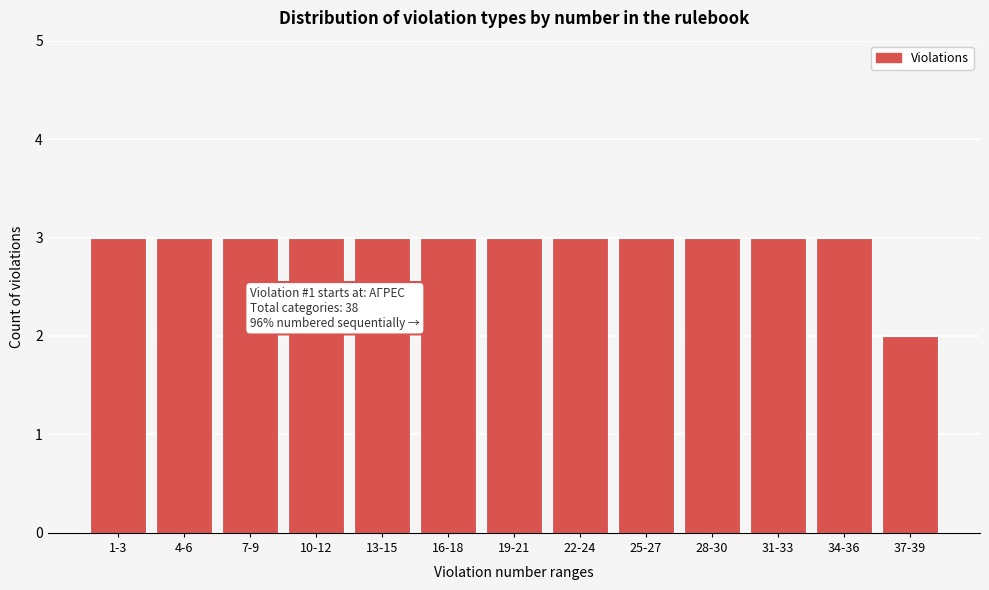

Reading right to left, transcribe all the data shown in this chart.

37-39=2	34-36=3	31-33=3	28-30=3	25-27=3	22-24=3	19-21=3	16-18=3	13-15=3	10-12=3	7-9=3	4-6=3	1-3=3